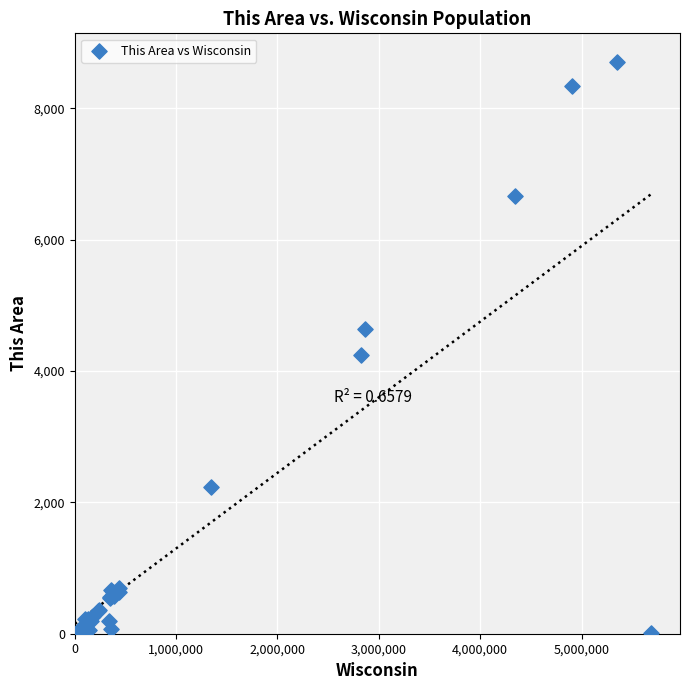

What Y value in the scatter plot is closest to 4353?

4249